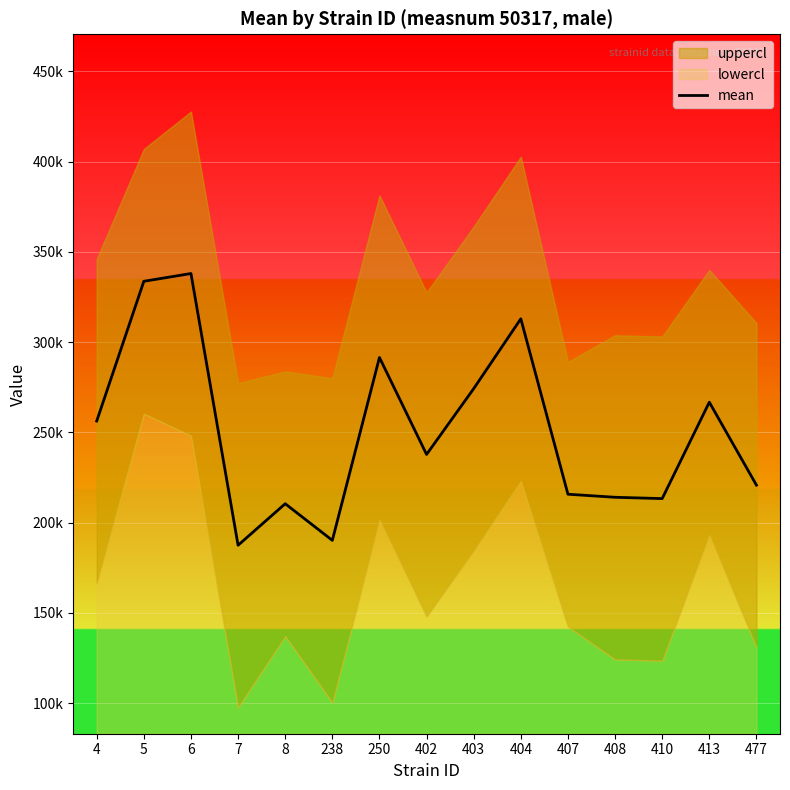

How many categories are shown in the chart?

15